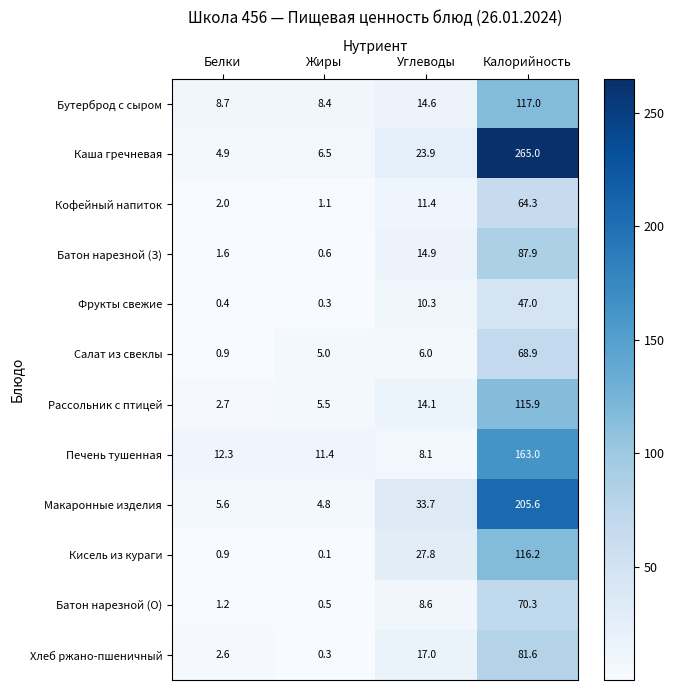

The Фрукты свежие series shows 18.1 at Углеводы. True or false?

False